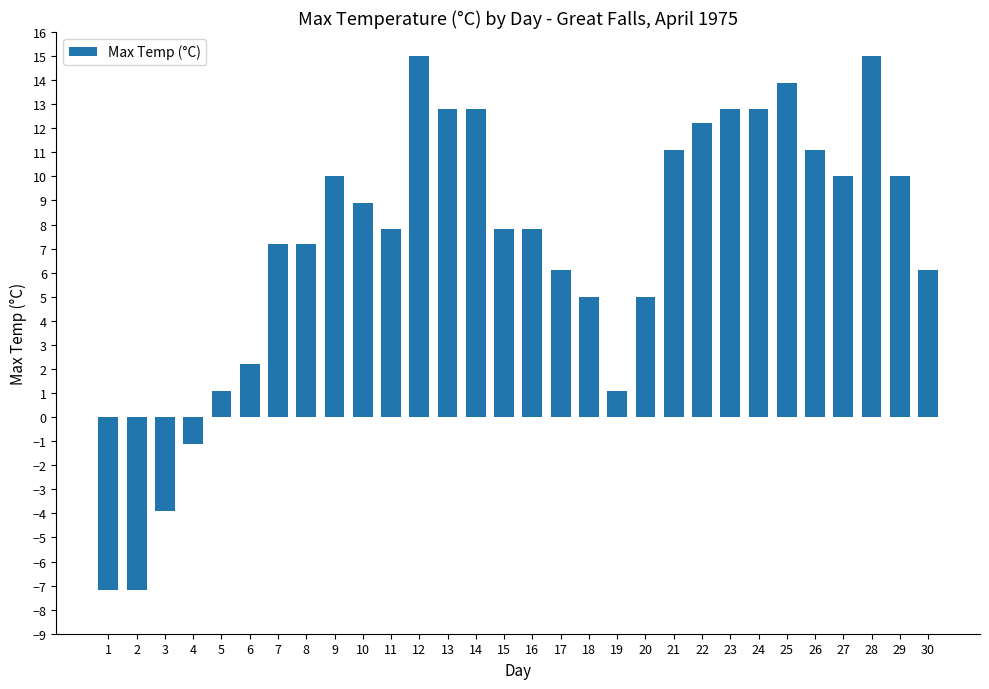

What is the value of the 5th bar from the left?

1.1